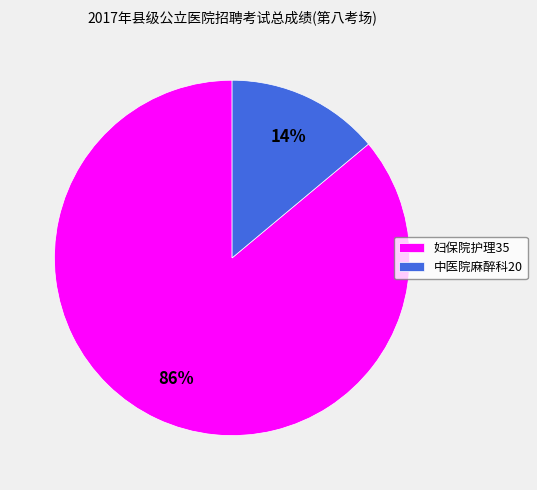

Count the number of slices in the pie.

2